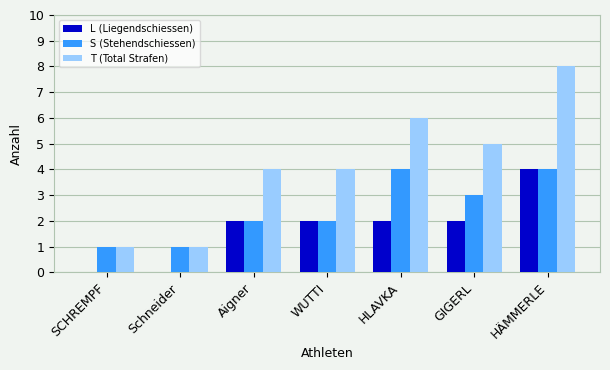

What is the sum of all L (Liegendschiessen) values?

12